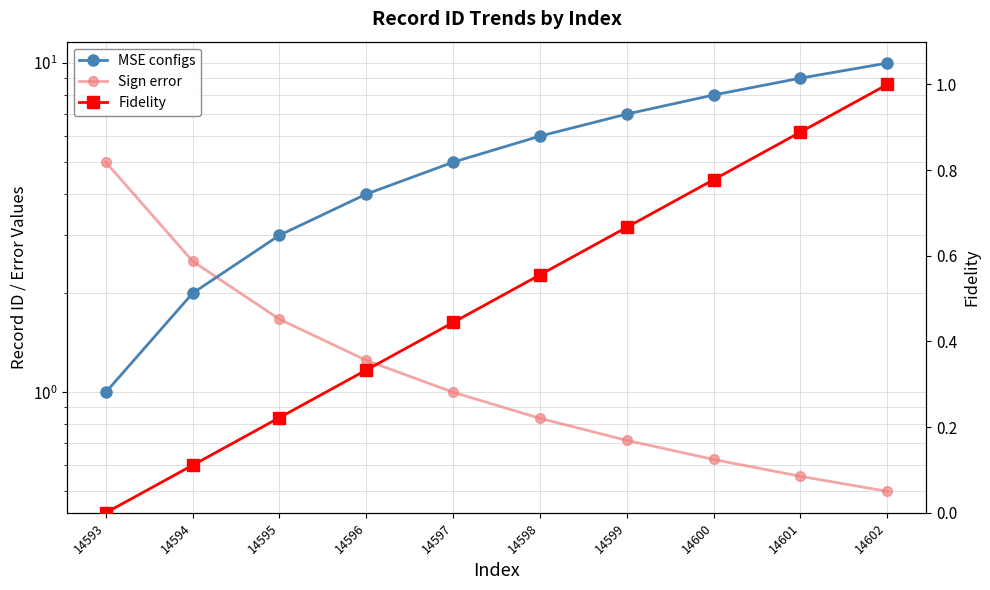

At 14599, list the series in order from smallest to largest.

Fidelity, Sign error, MSE configs